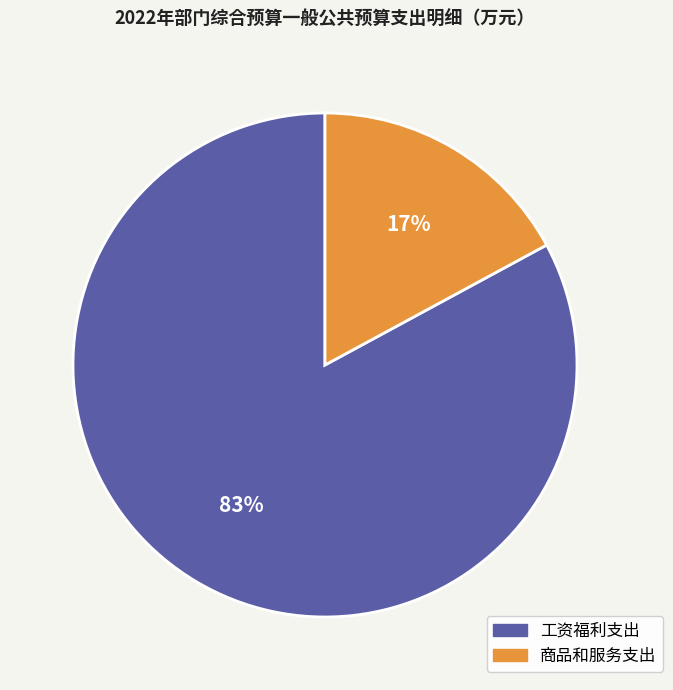

What percentage is the 工资福利支出 slice, to the nearest percent?

83%